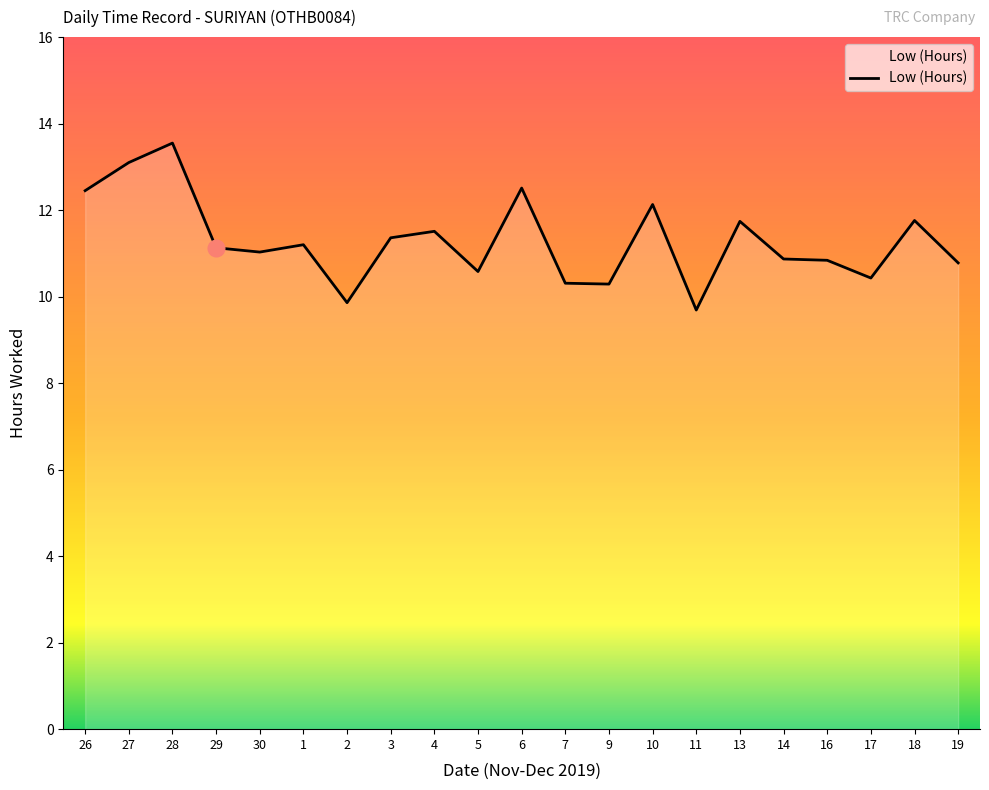

Which label corresponds to the largest value in the chart?

28